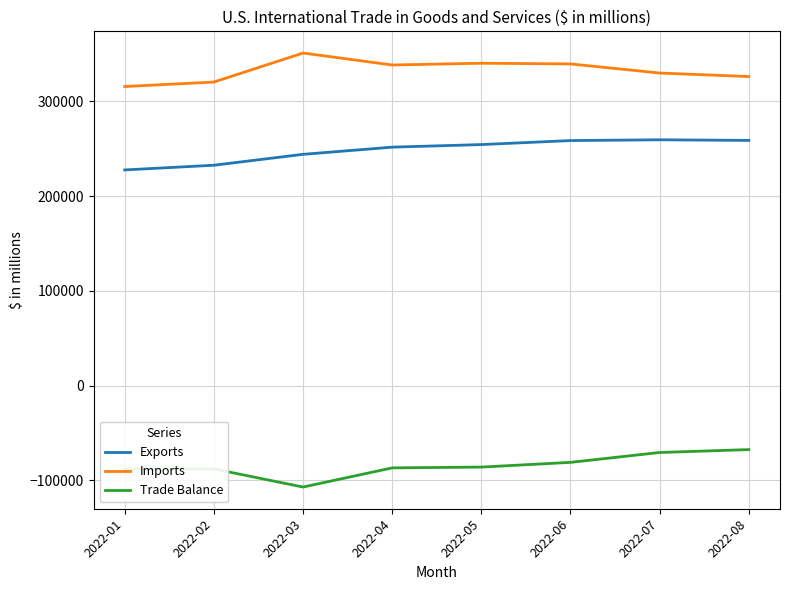

Does the chart have visible grid lines?

Yes